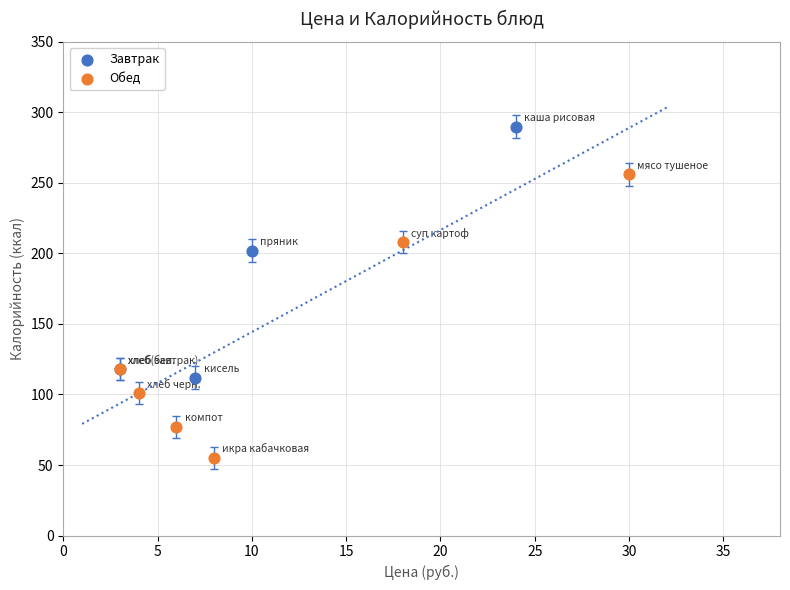

Which series contains the highest Y value?

Завтрак